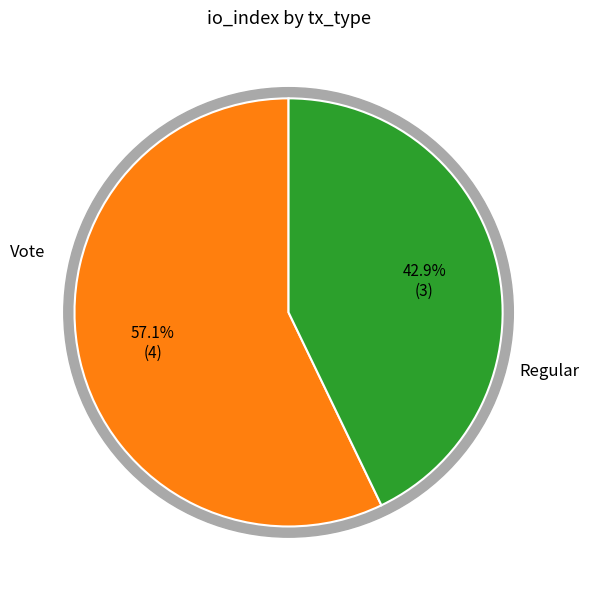

What is the total percentage of Regular and Vote?

100.0%